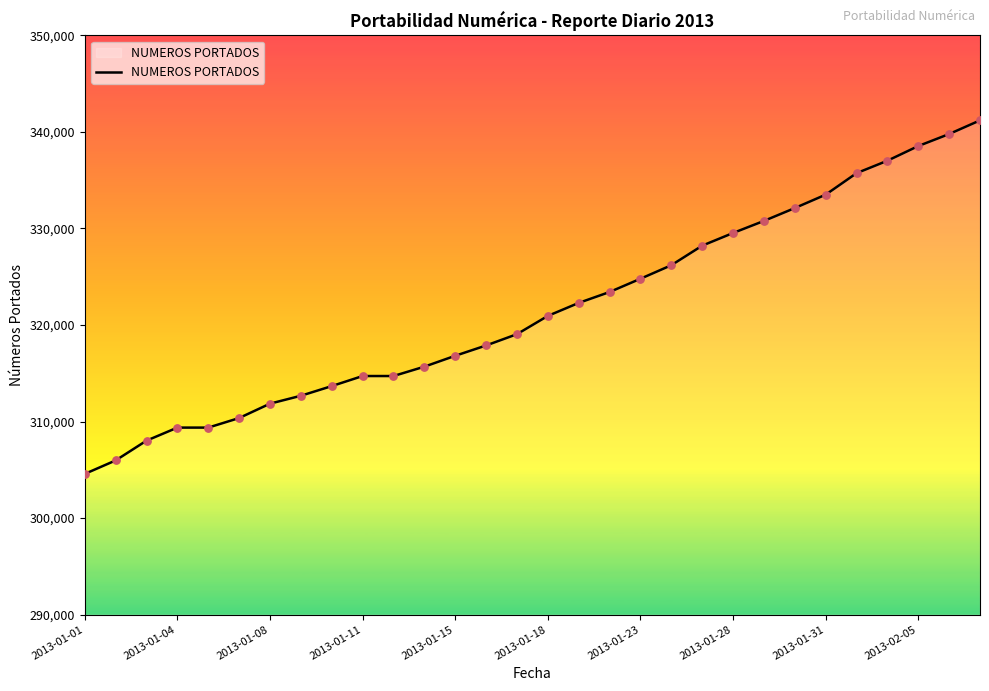

What is the greatest value displayed?

341200